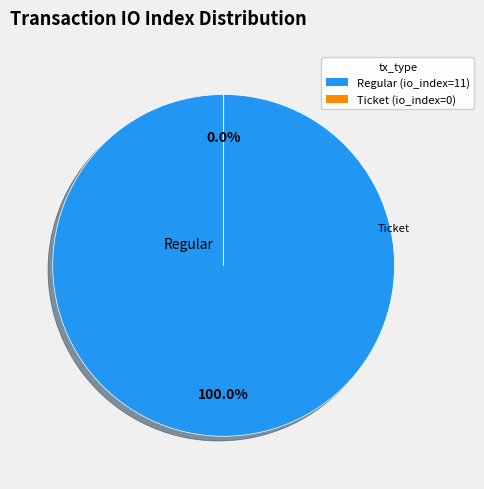

Do Ticket (io_index=0) and Regular (io_index=11) together represent more than half of the pie?

Yes